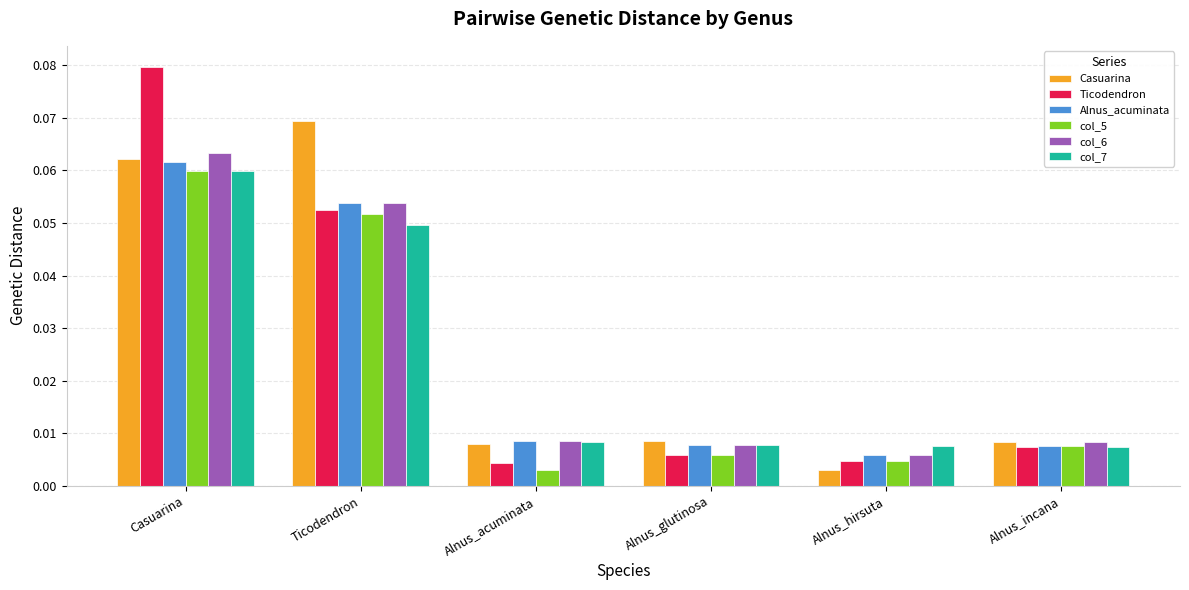

Which series has the widest spread of values?

Ticodendron